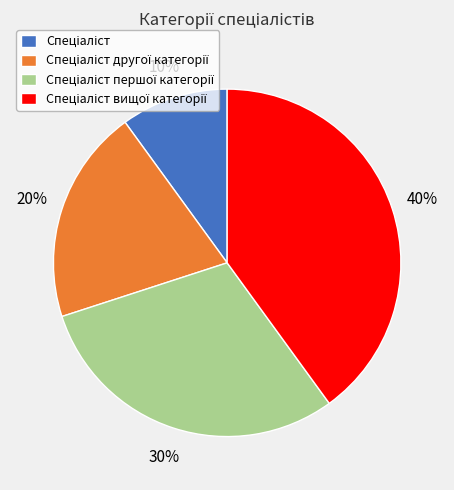

How many slices are in this pie chart?

4